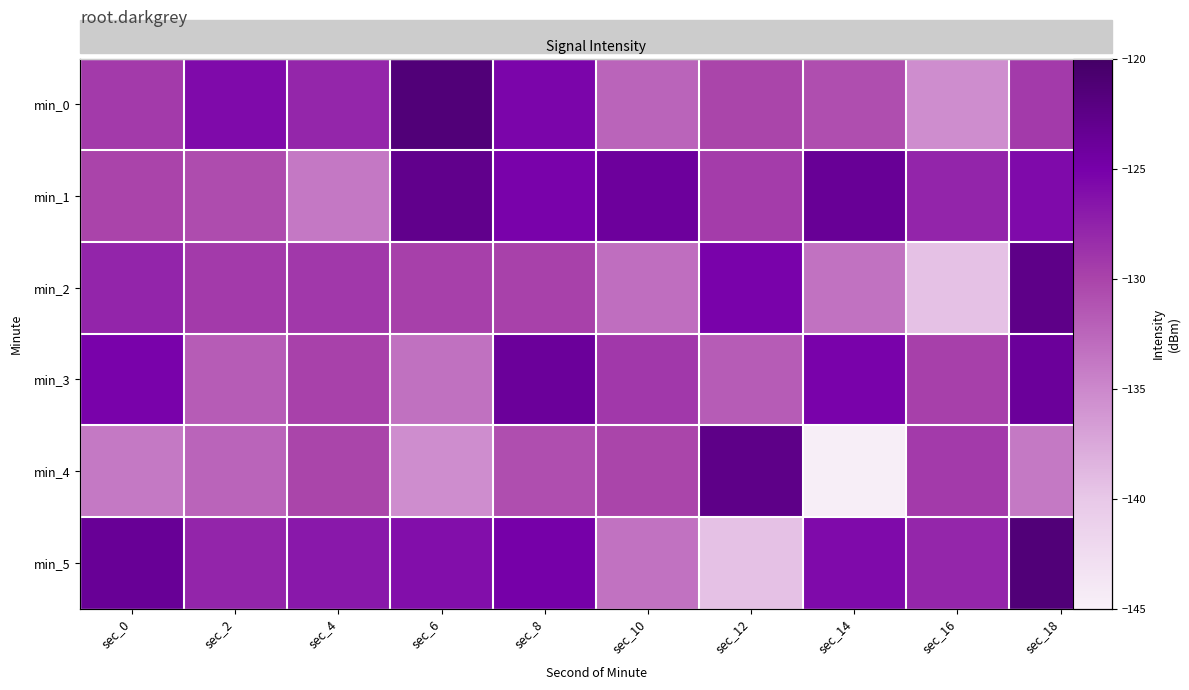

How many series are shown in this chart?

6